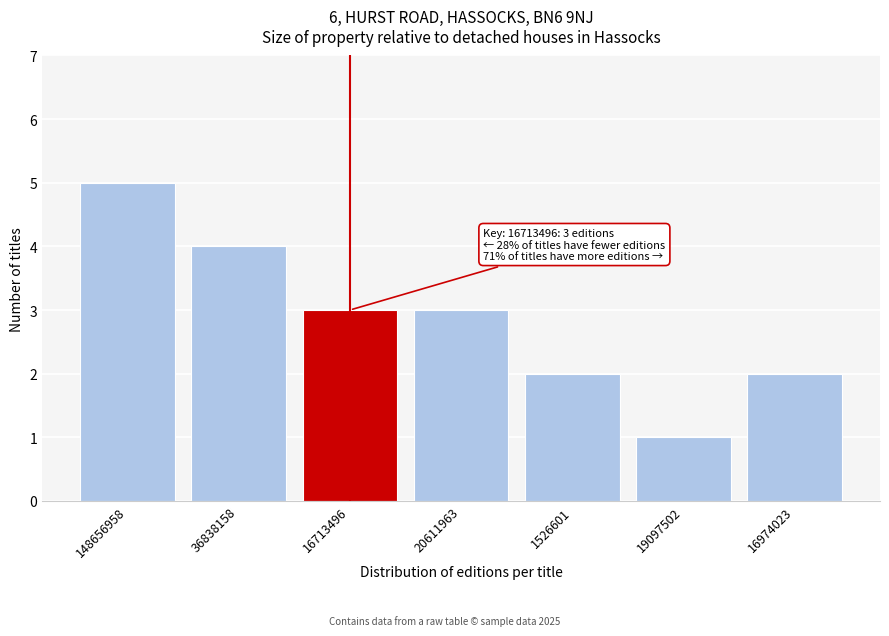

Reading left to right, list all the values displayed in this chart.

148656958=5	36838158=4	16713496=3	20611963=3	1526601=2	19097502=1	16974023=2